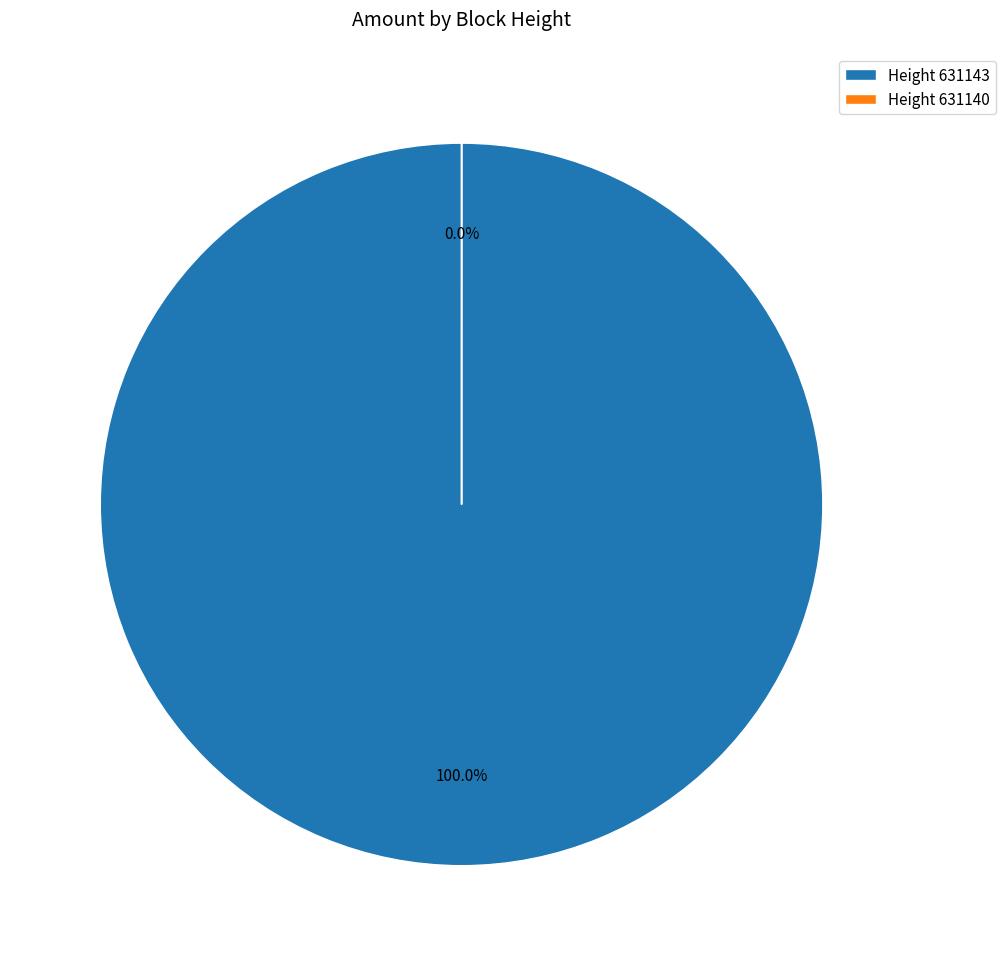

Which slice is the largest?

631143